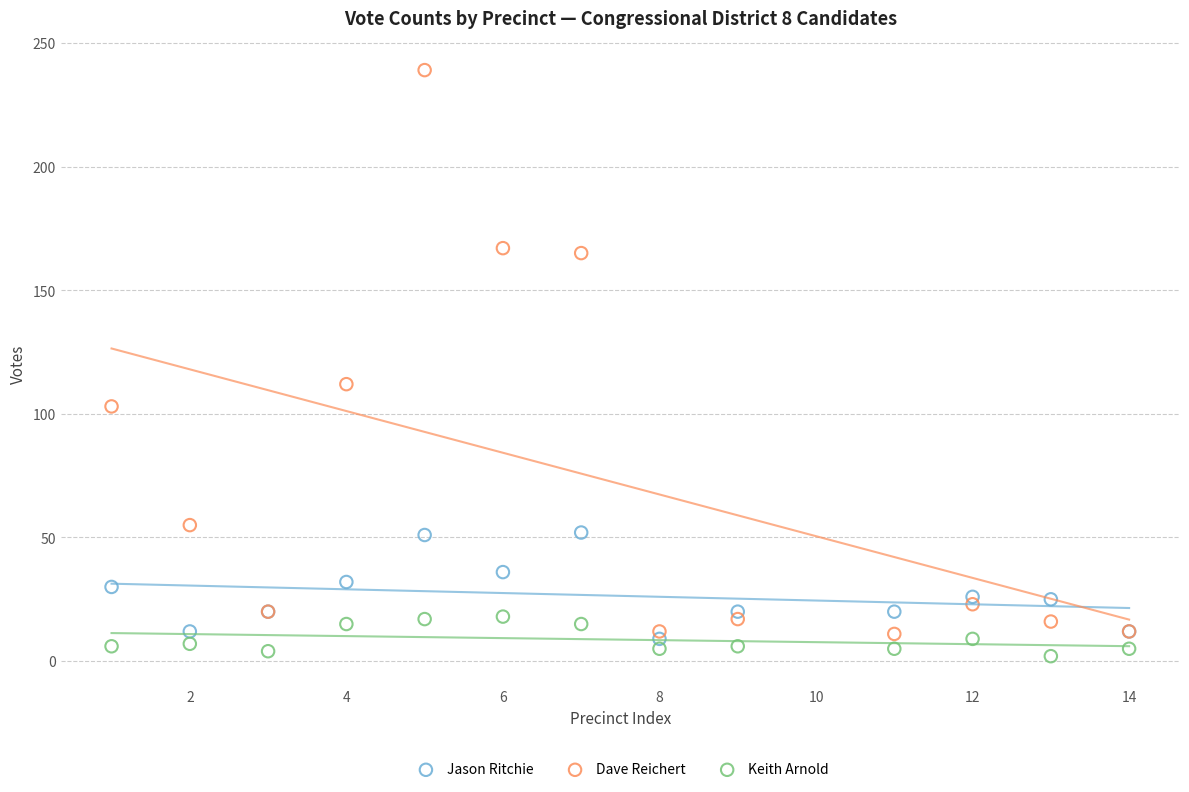

Which series has the widest spread of Y values?

Dave Reichert